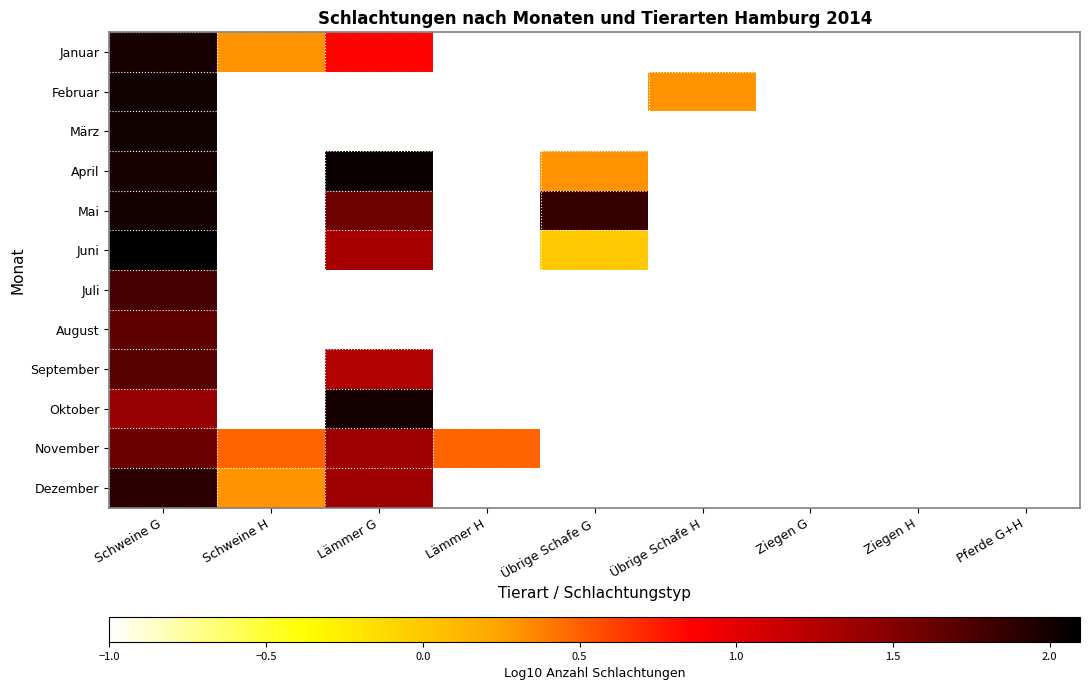

Reading left to right, list all the values displayed in this chart.

Januar: Schweine G=2.0	Schweine H=0.3	Lämmer G=0.8	Lämmer H=-1.0	Übrige Schafe G=-1.0	Übrige Schafe H=-1.0	Ziegen G=-1.0	Ziegen H=-1.0	Pferde G+H=-1.0
Februar: Schweine G=2.0	Schweine H=-1.0	Lämmer G=-1.0	Lämmer H=-1.0	Übrige Schafe G=-1.0	Übrige Schafe H=0.3	Ziegen G=-1.0	Ziegen H=-1.0	Pferde G+H=-1.0
März: Schweine G=2.0	Schweine H=-1.0	Lämmer G=-1.0	Lämmer H=-1.0	Übrige Schafe G=-1.0	Übrige Schafe H=-1.0	Ziegen G=-1.0	Ziegen H=-1.0	Pferde G+H=-1.0
April: Schweine G=2.0	Schweine H=-1.0	Lämmer G=2.0	Lämmer H=-1.0	Übrige Schafe G=0.3	Übrige Schafe H=-1.0	Ziegen G=-1.0	Ziegen H=-1.0	Pferde G+H=-1.0
Mai: Schweine G=2.0	Schweine H=-1.0	Lämmer G=1.6	Lämmer H=-1.0	Übrige Schafe G=1.8	Übrige Schafe H=-1.0	Ziegen G=-1.0	Ziegen H=-1.0	Pferde G+H=-1.0
Juni: Schweine G=2.1	Schweine H=-1.0	Lämmer G=1.3	Lämmer H=-1.0	Übrige Schafe G=0.0	Übrige Schafe H=-1.0	Ziegen G=-1.0	Ziegen H=-1.0	Pferde G+H=-1.0
Juli: Schweine G=1.8	Schweine H=-1.0	Lämmer G=-1.0	Lämmer H=-1.0	Übrige Schafe G=-1.0	Übrige Schafe H=-1.0	Ziegen G=-1.0	Ziegen H=-1.0	Pferde G+H=-1.0
August: Schweine G=1.7	Schweine H=-1.0	Lämmer G=-1.0	Lämmer H=-1.0	Übrige Schafe G=-1.0	Übrige Schafe H=-1.0	Ziegen G=-1.0	Ziegen H=-1.0	Pferde G+H=-1.0
September: Schweine G=1.7	Schweine H=-1.0	Lämmer G=1.3	Lämmer H=-1.0	Übrige Schafe G=-1.0	Übrige Schafe H=-1.0	Ziegen G=-1.0	Ziegen H=-1.0	Pferde G+H=-1.0
Oktober: Schweine G=1.4	Schweine H=-1.0	Lämmer G=2.0	Lämmer H=-1.0	Übrige Schafe G=-1.0	Übrige Schafe H=-1.0	Ziegen G=-1.0	Ziegen H=-1.0	Pferde G+H=-1.0
November: Schweine G=1.6	Schweine H=0.5	Lämmer G=1.4	Lämmer H=0.5	Übrige Schafe G=-1.0	Übrige Schafe H=-1.0	Ziegen G=-1.0	Ziegen H=-1.0	Pferde G+H=-1.0
Dezember: Schweine G=1.9	Schweine H=0.3	Lämmer G=1.4	Lämmer H=-1.0	Übrige Schafe G=-1.0	Übrige Schafe H=-1.0	Ziegen G=-1.0	Ziegen H=-1.0	Pferde G+H=-1.0